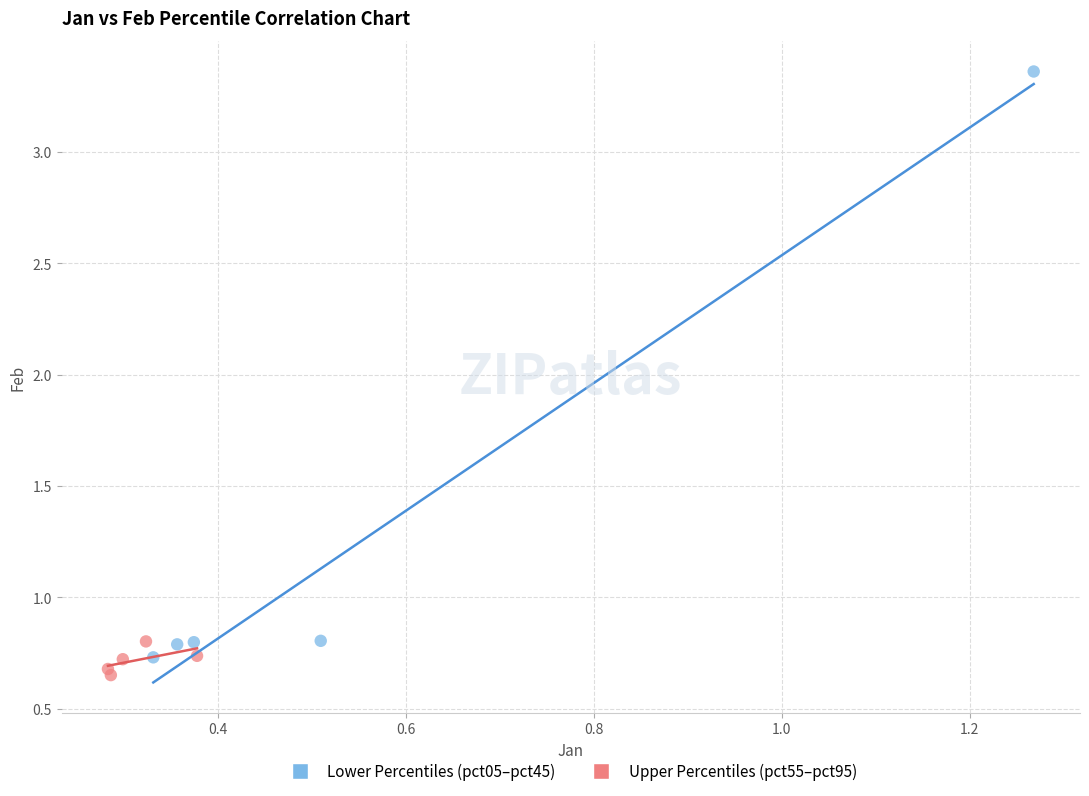

Which series has the widest spread of Y values?

Lower Percentiles (pct05–pct45)